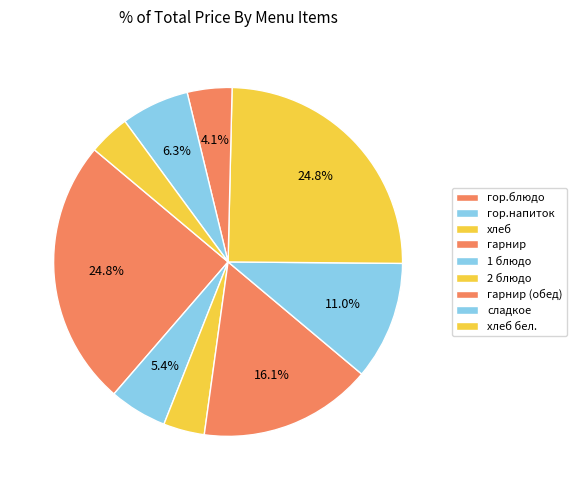

To the nearest percent, what is the difference between the largest and smallest slice percentages?

21%